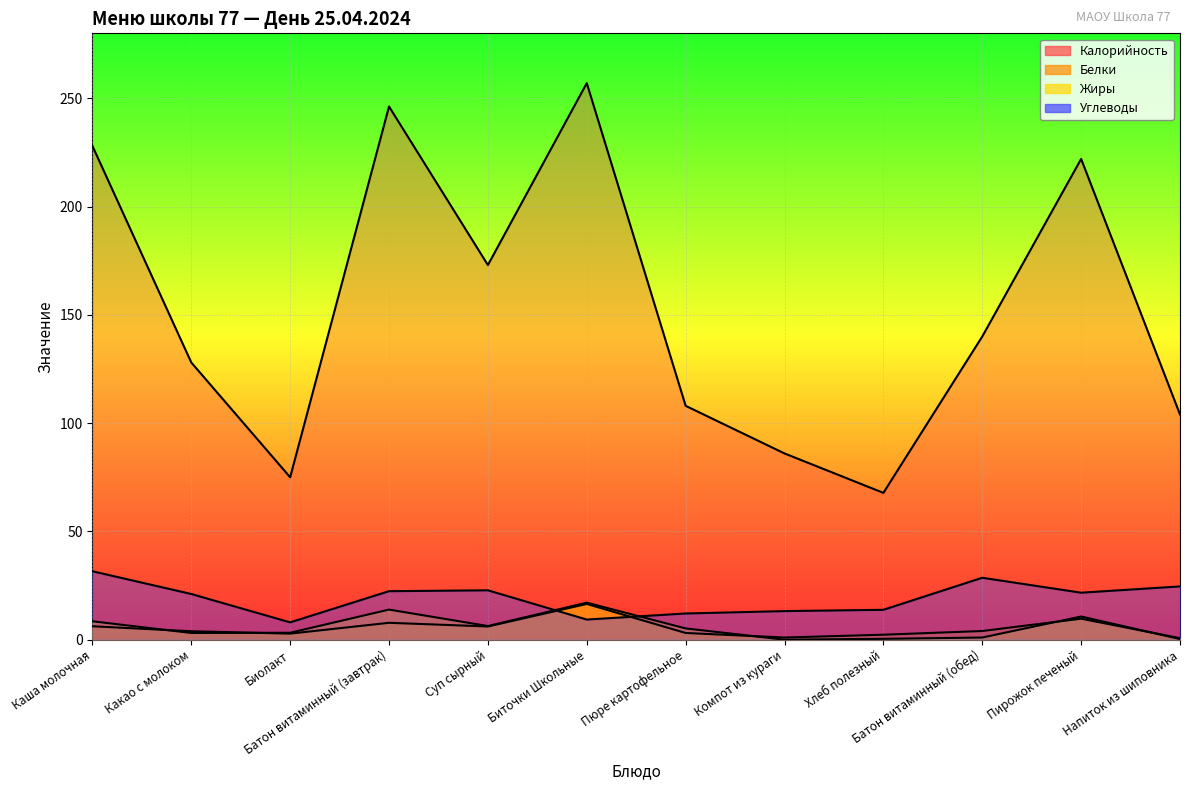

Is it true that Жиры equals 6.8 at Компот из кураги?

False